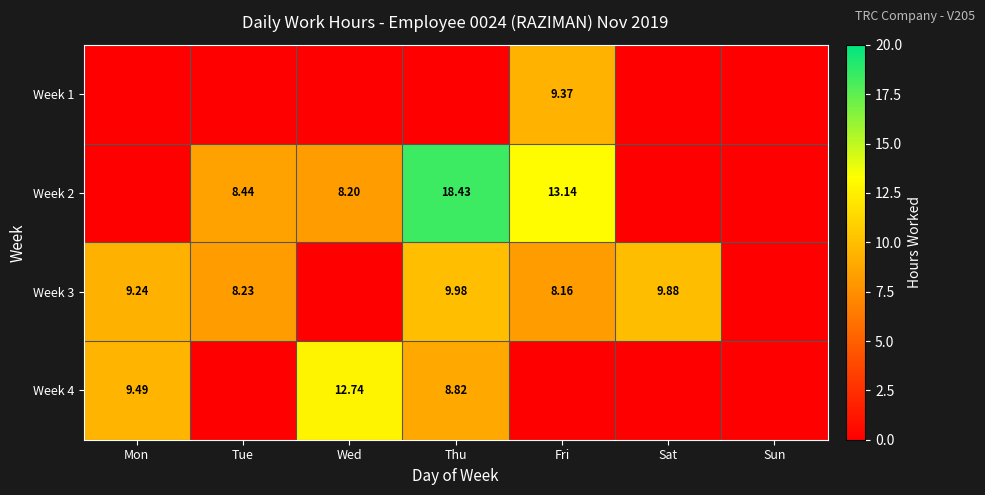

The Week 3 series shows -5.9 at Wed. True or false?

False